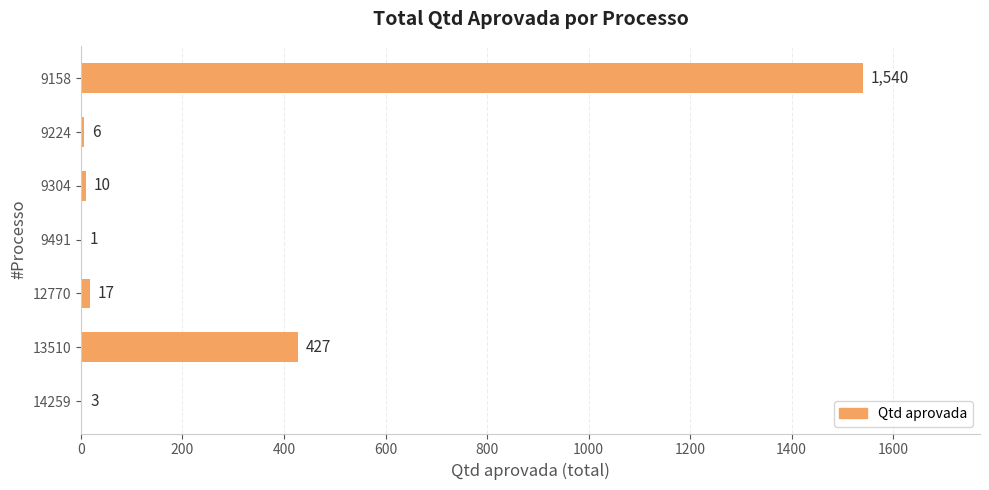

How many distinct data groups are displayed?

1